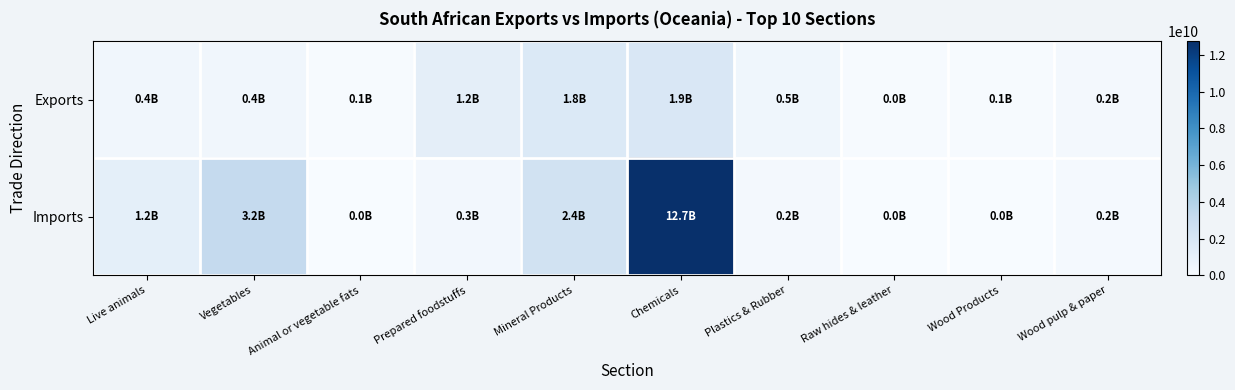

At how many categories does at least one series exceed 3854583006?

1